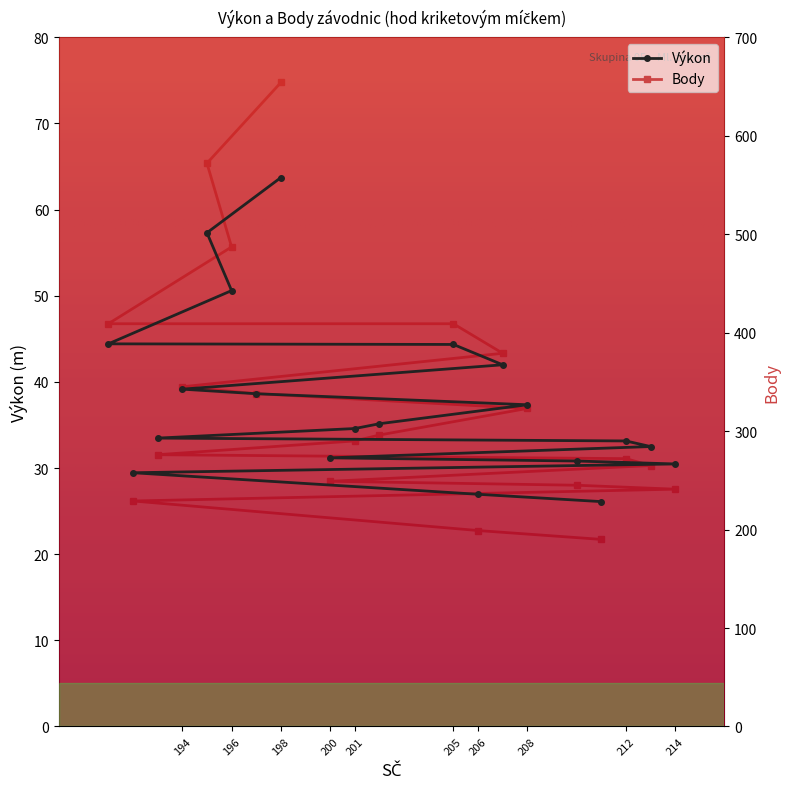

True or false: Výkon and Body cross at least once.

False